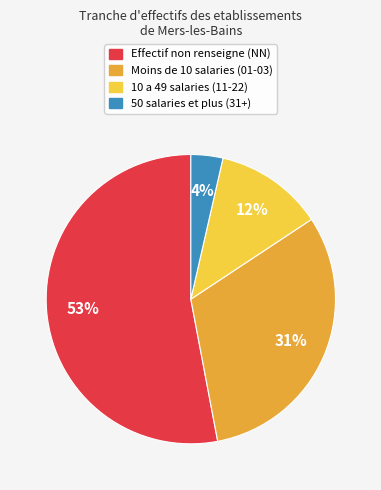

What is the largest slice in the pie chart?

NN